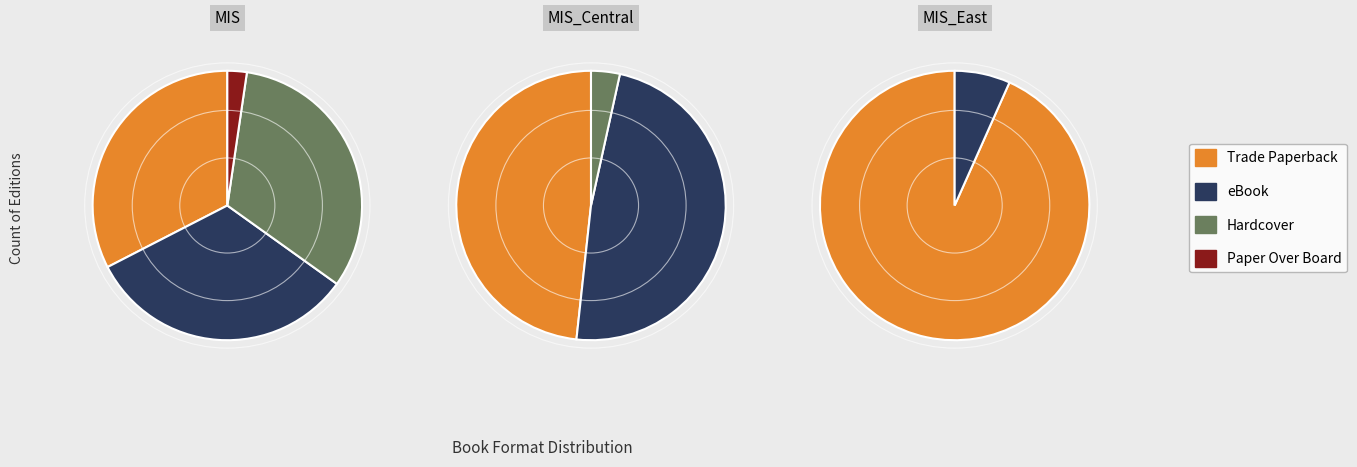

To the nearest percent, what is the difference between the Paper Over Board and eBook slice percentages?

30%